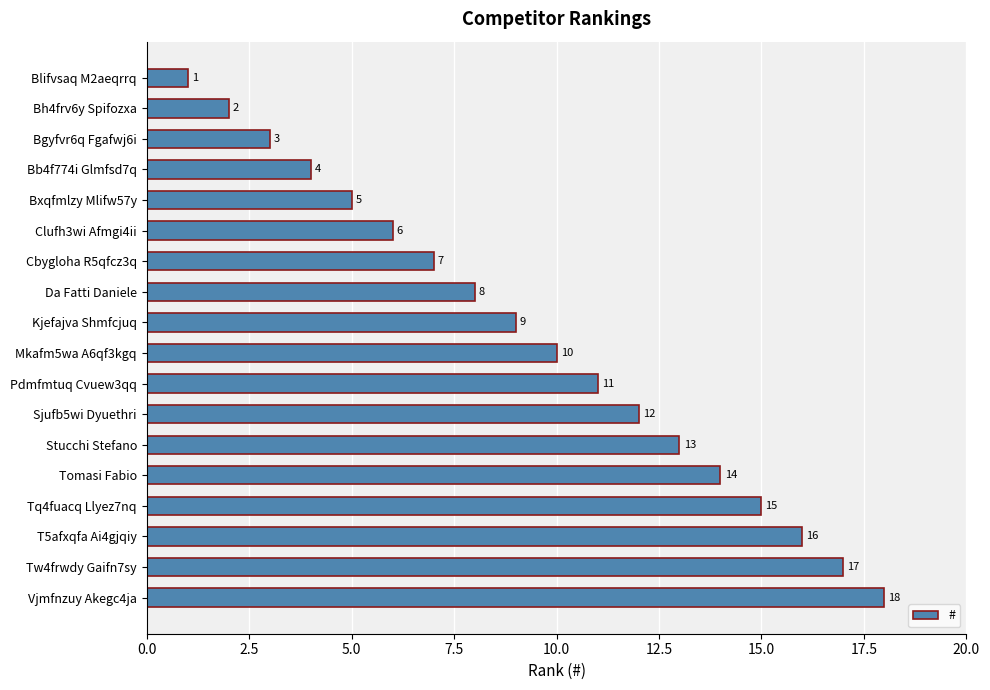

What is the difference between the second highest and second lowest values?

15